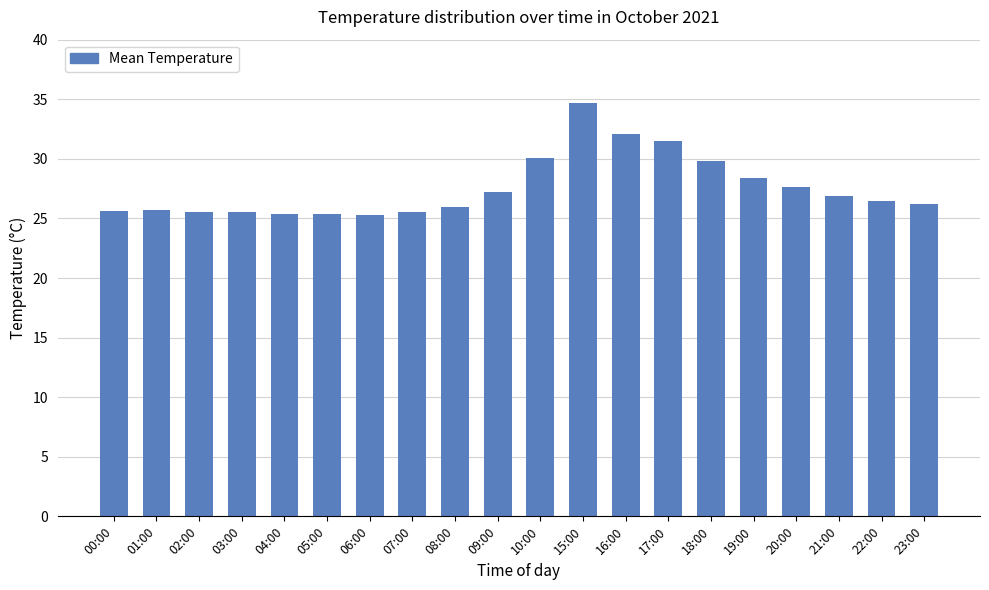

What is the label of the 20th bar from the right?

00:00